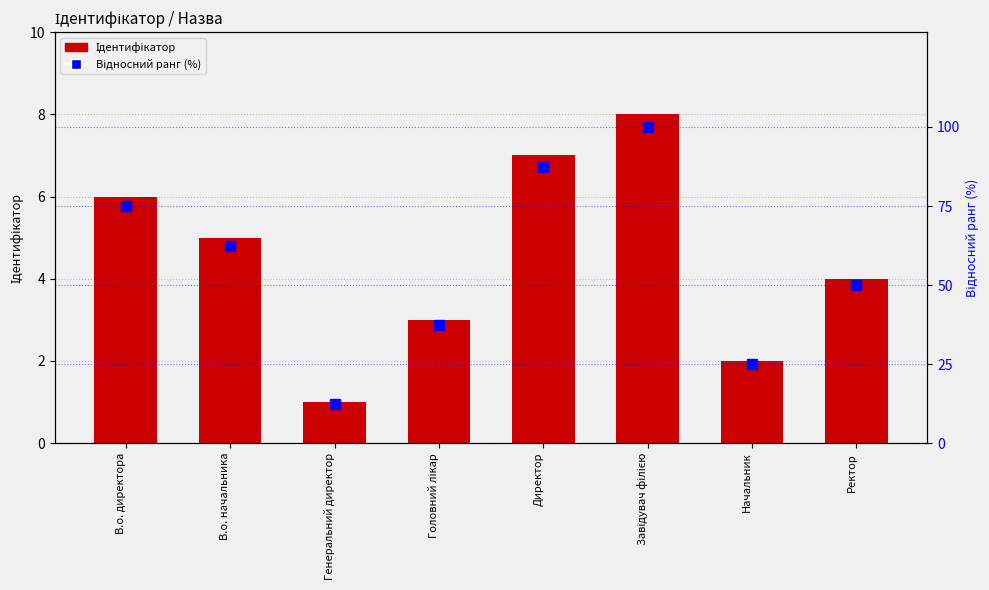

What is the approximate value of Ідентифікатор at В.о. начальника?

5.0